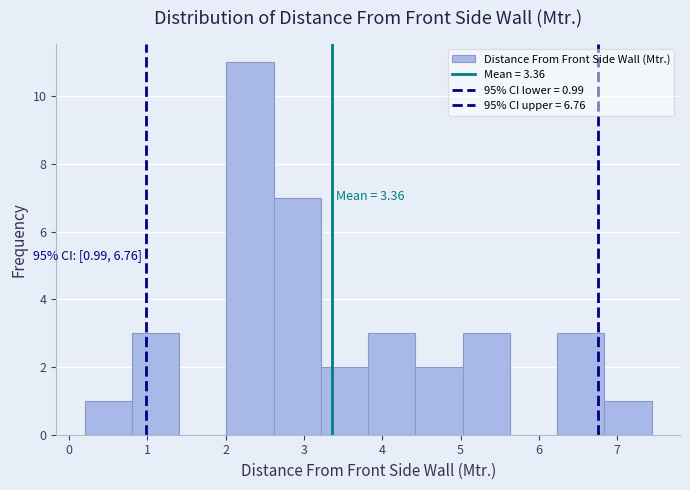

Which range on the x-axis has the tallest bar?

2.0 to 2.6